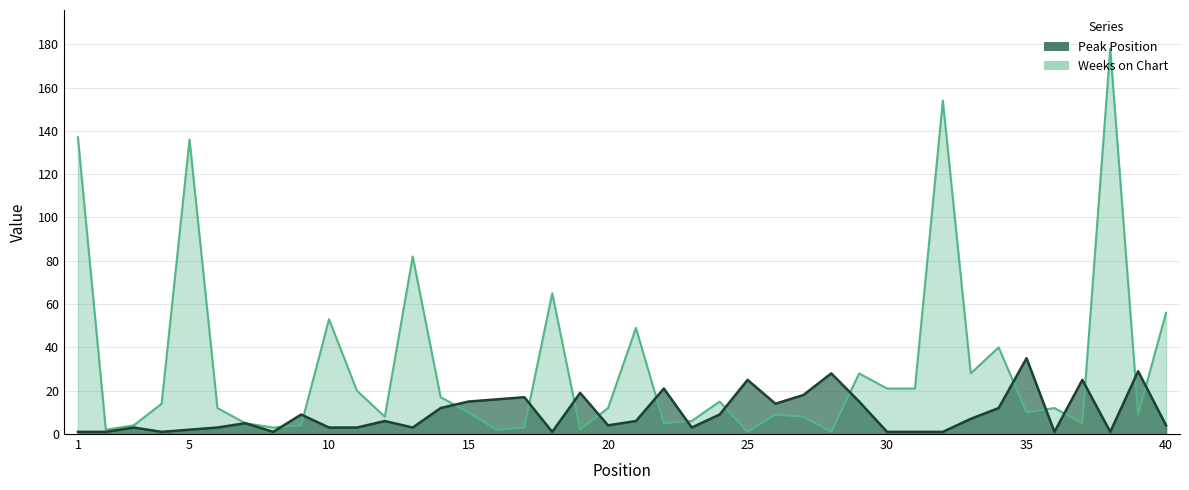

What is the minimum value for Peak Position?

1